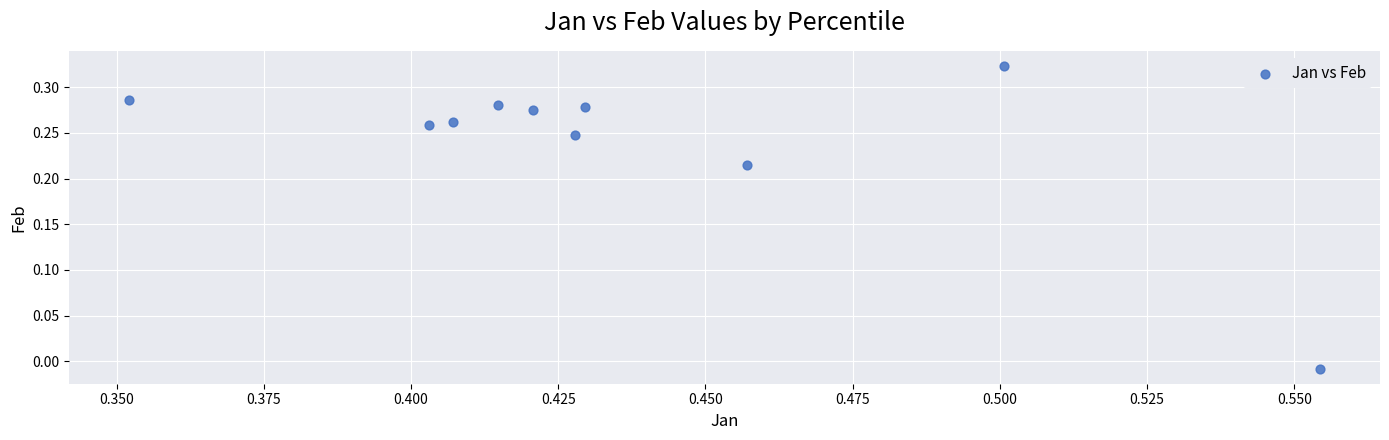

What is the average X value?

0.4